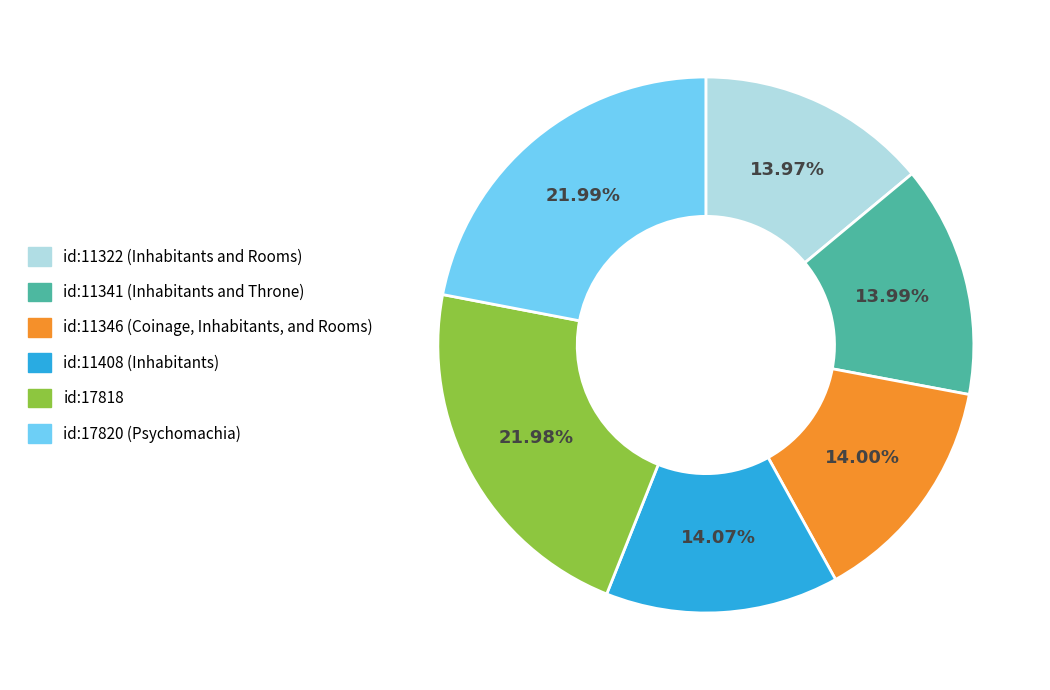

To the nearest percent, what is the difference between the largest and smallest slice percentages?

8%